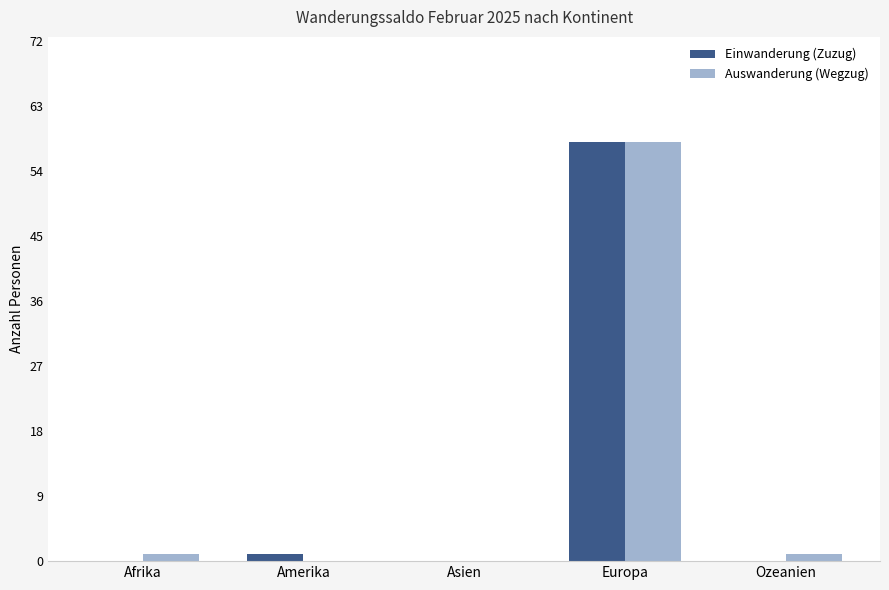

What are all the series names shown in the legend?

Einwanderung (Zuzug), Auswanderung (Wegzug)